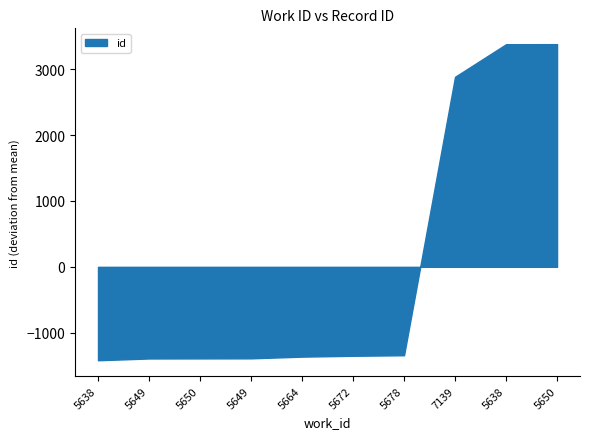

What is the sum of all values?

0.0